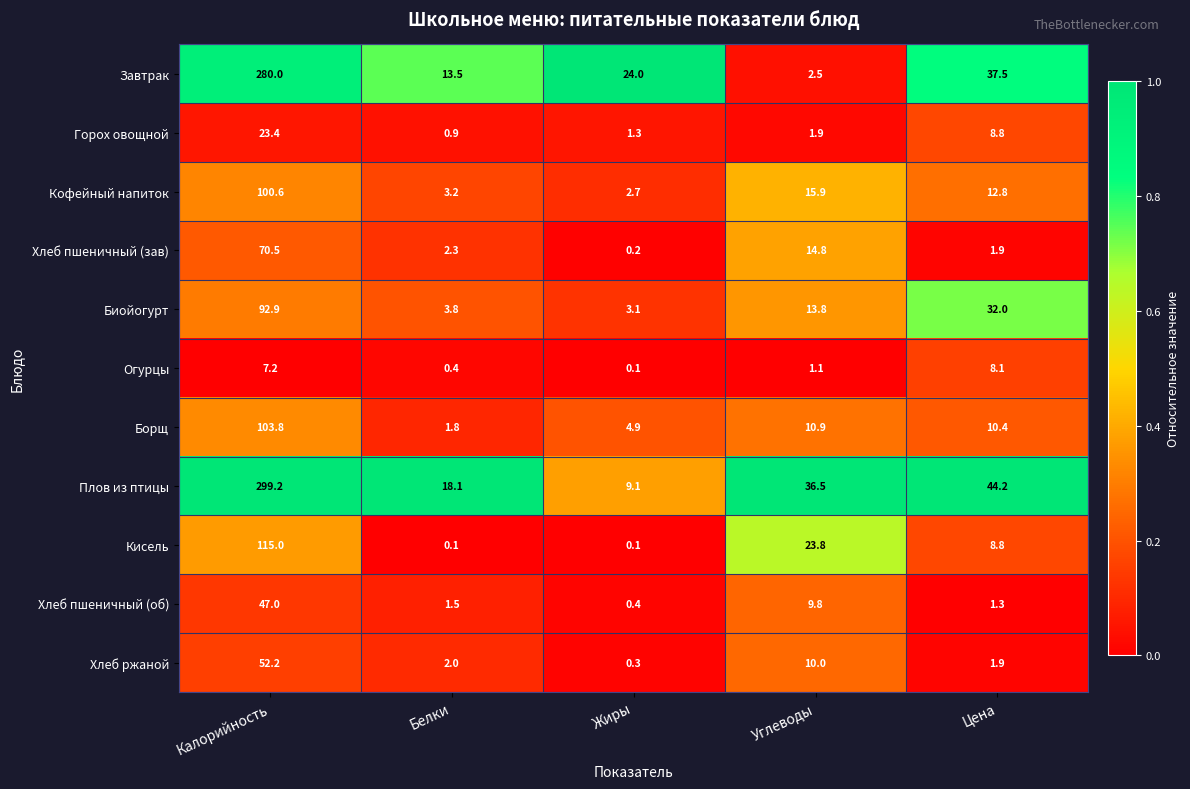

Is the value of Кофейный напиток at Калорийность greater than the value of Горох овощной at Калорийность?

Yes